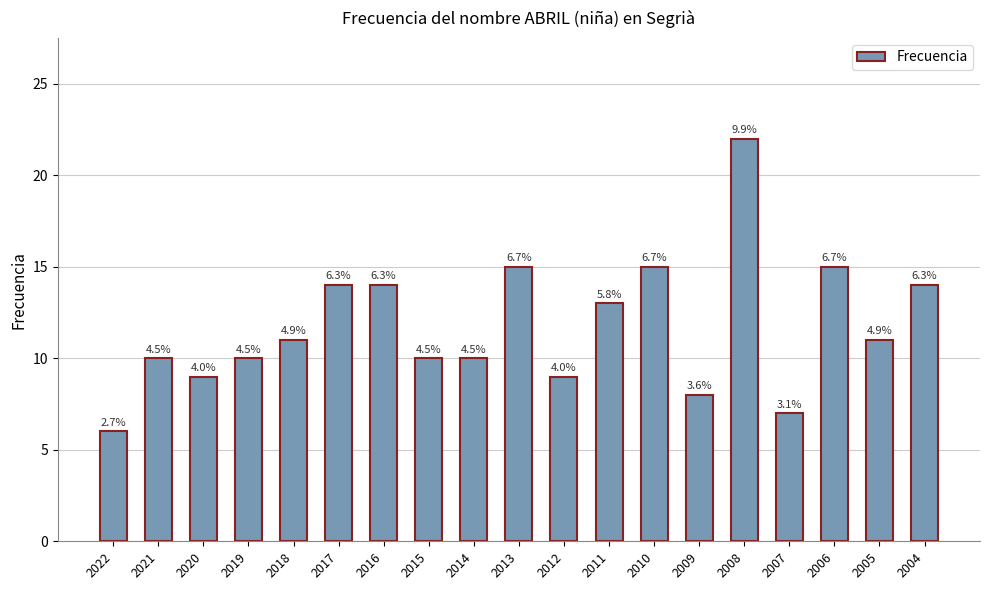

Reading right to left, what are all the values shown in this chart?

2004=14	2005=11	2006=15	2007=7	2008=22	2009=8	2010=15	2011=13	2012=9	2013=15	2014=10	2015=10	2016=14	2017=14	2018=11	2019=10	2020=9	2021=10	2022=6